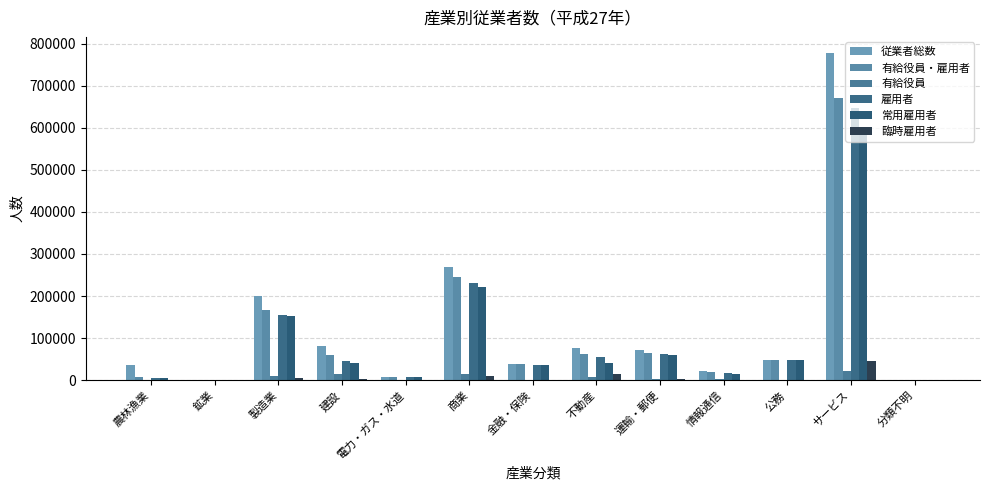

The 有給役員 series shows 1947 at 金融・保険. True or false?

False